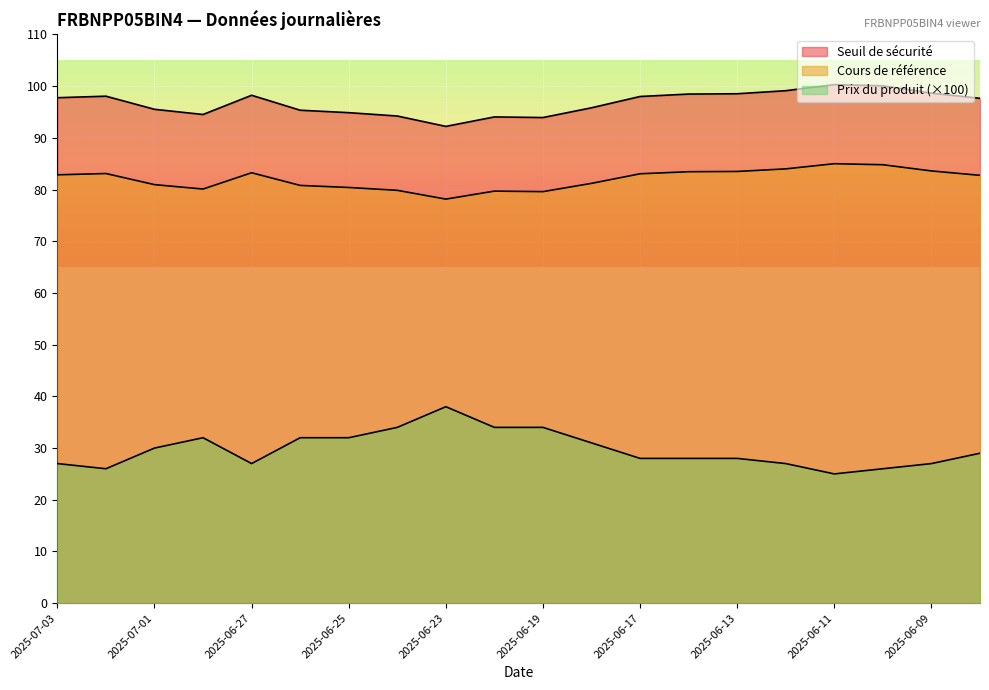

True or false: Prix du produit and Seuil de sécurité cross at least once.

False